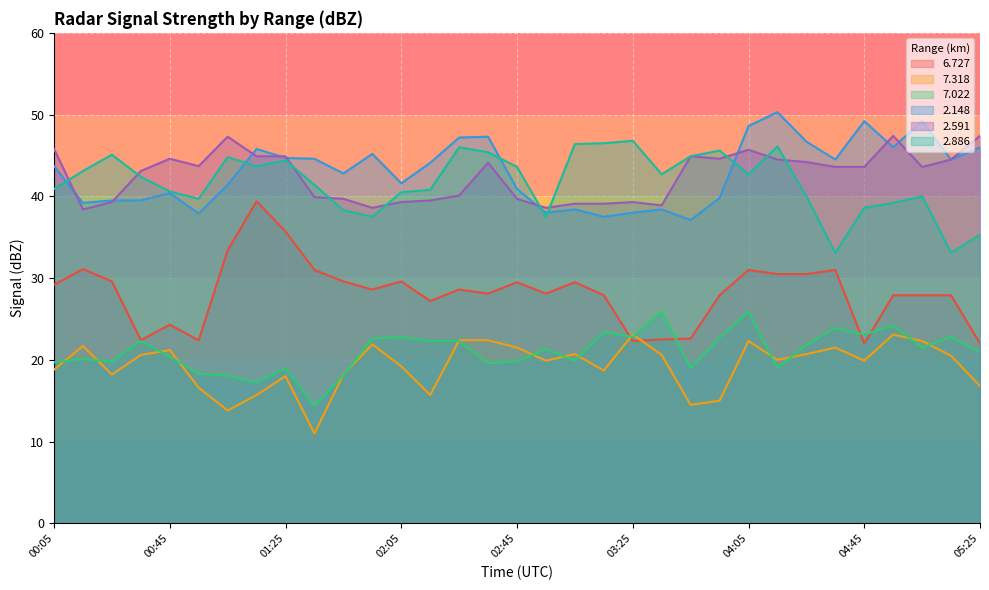

At which category does the chart reach its peak across all series?

04:15